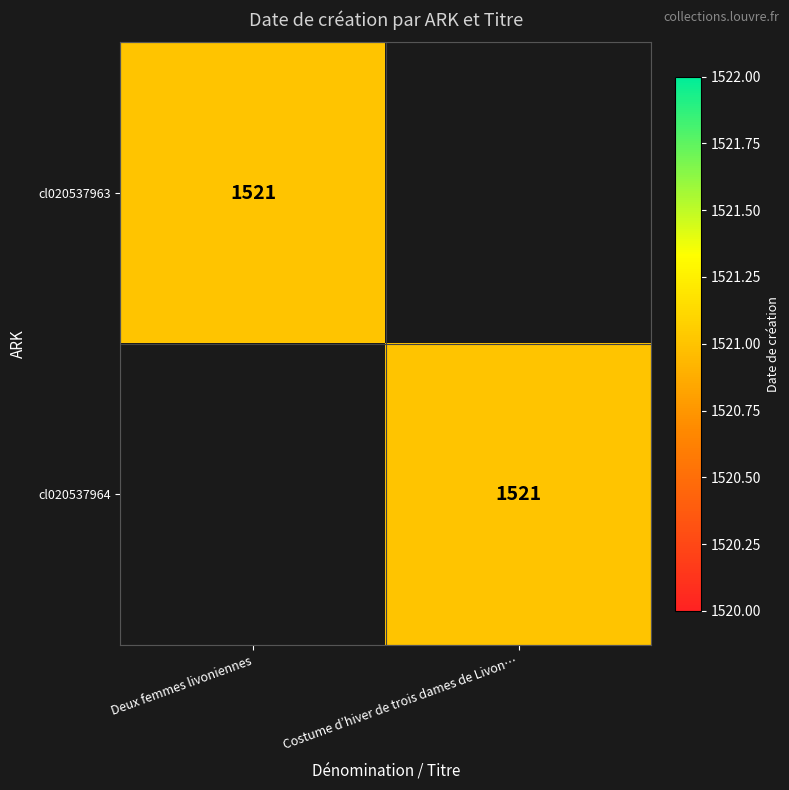

Which label corresponds to the largest value in the chart?

Deux femmes livoniennes